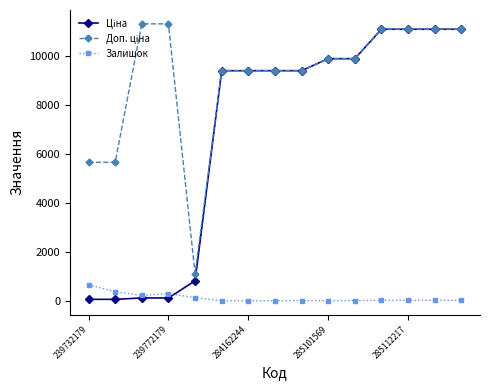

What is the highest value of the Залишок series?

658.0